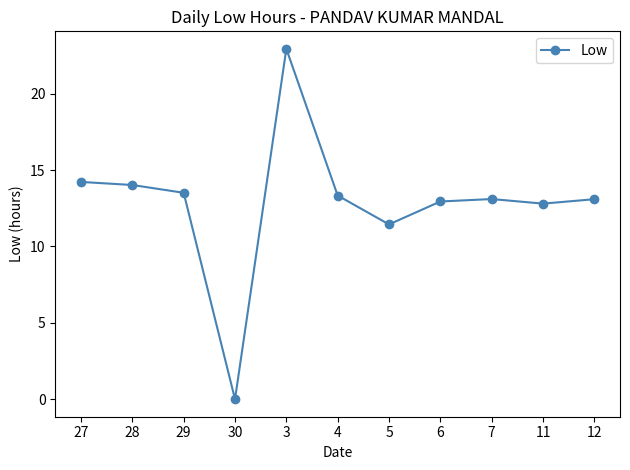

True or false: the data has more than 1 interior local peaks.

True